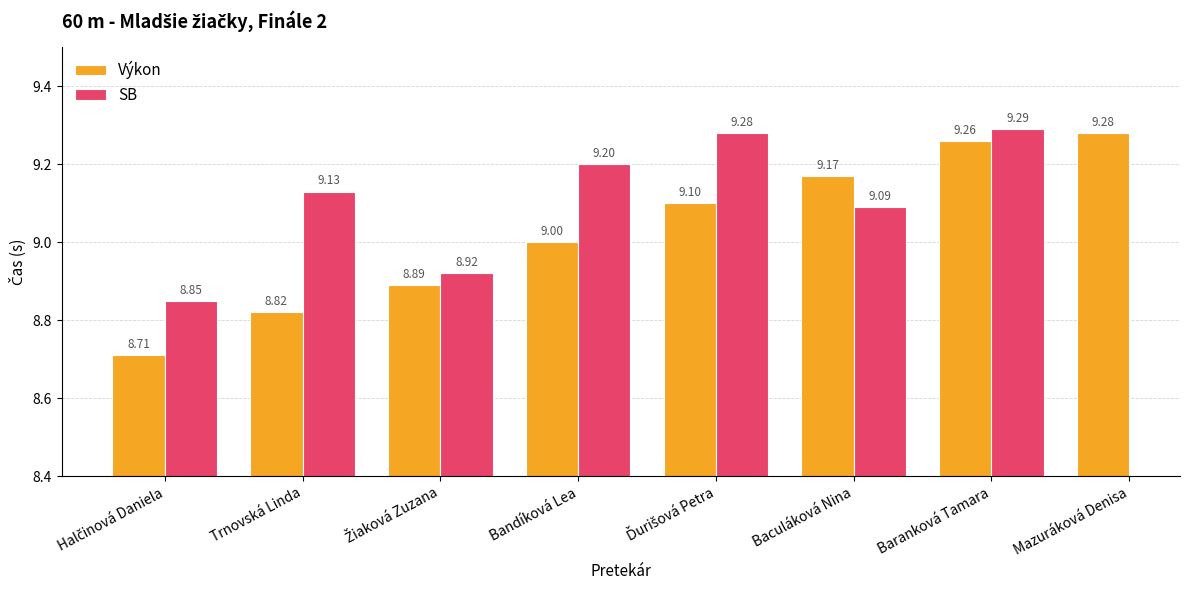

What is the minimum value shown in the chart?

8.7